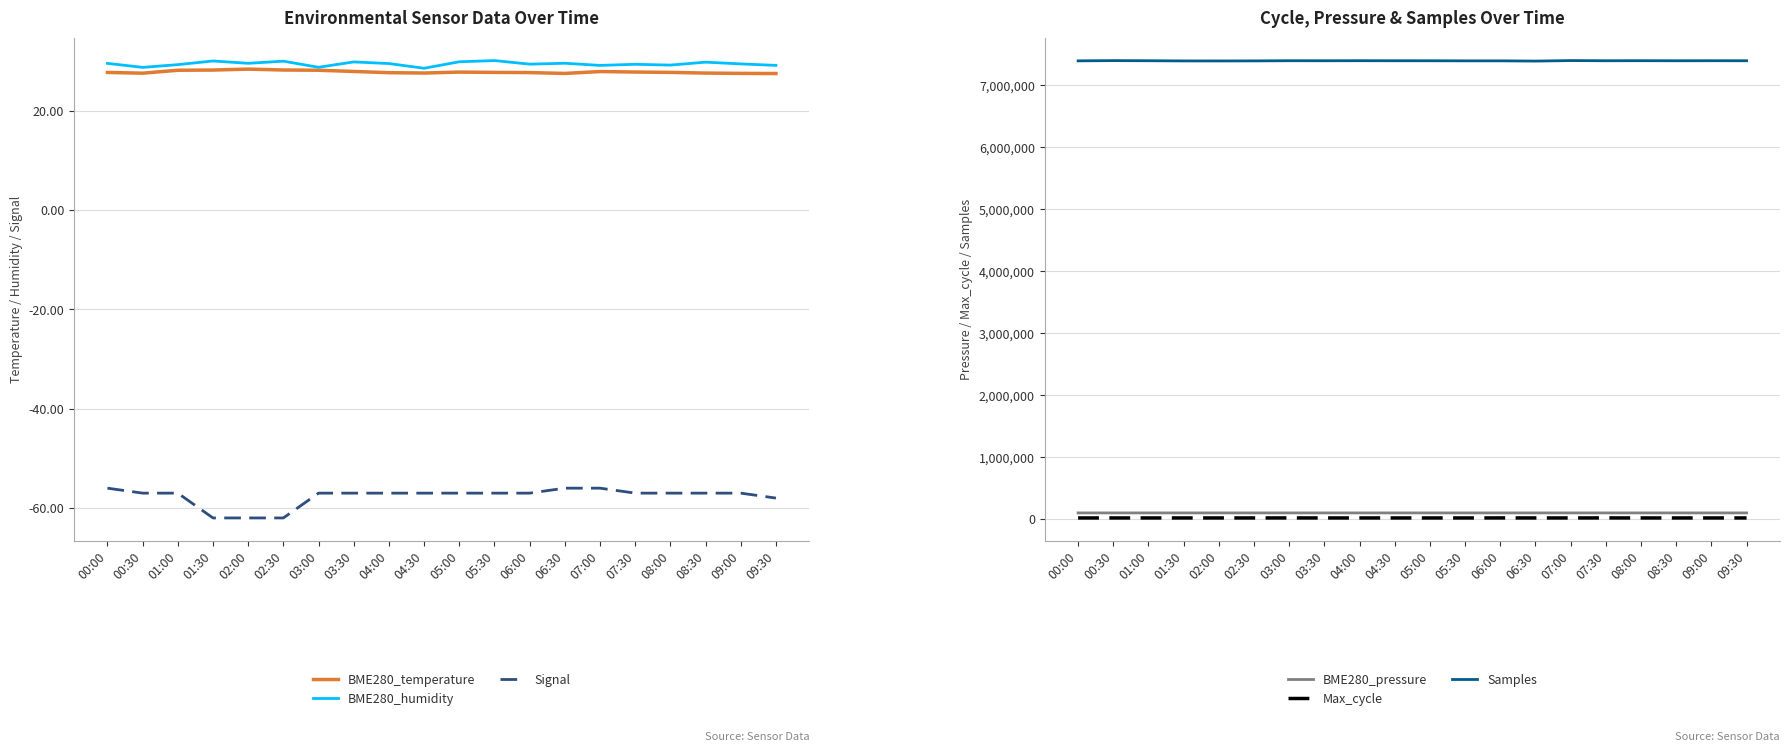

At which category is the sum across all series the highest?

07:00